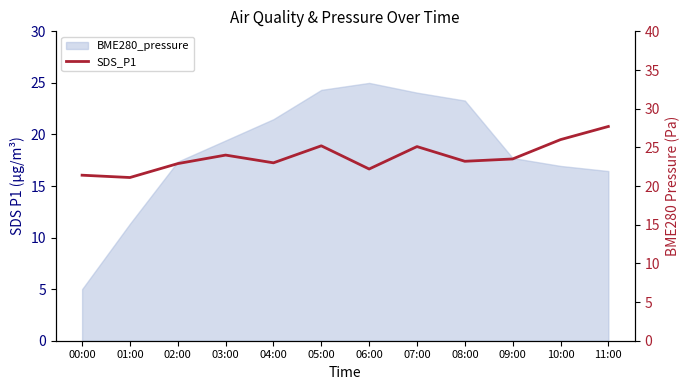

Reading right to left, extract all data points from this chart.

27.7	26.0	23.5	23.2	25.1	22.2	25.2	23.0	24.0	22.9	21.1	21.4